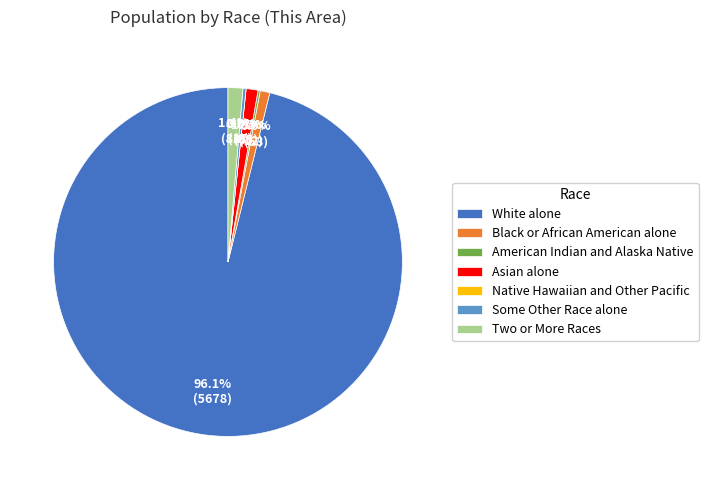

Which category has the smallest portion of the pie?

Native Hawaiian and Other Pacific